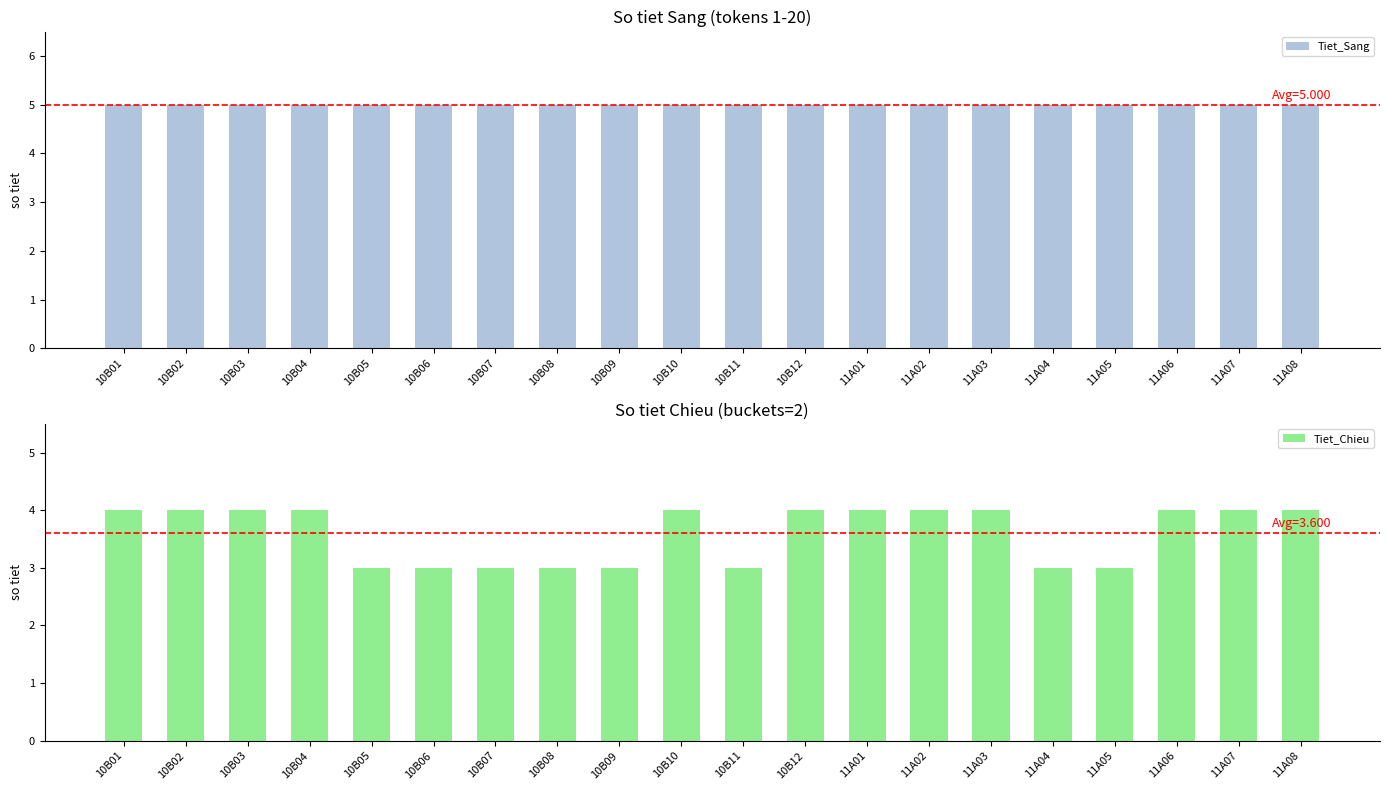

The Tiet_Sang series shows 3 at 11A02. True or false?

False